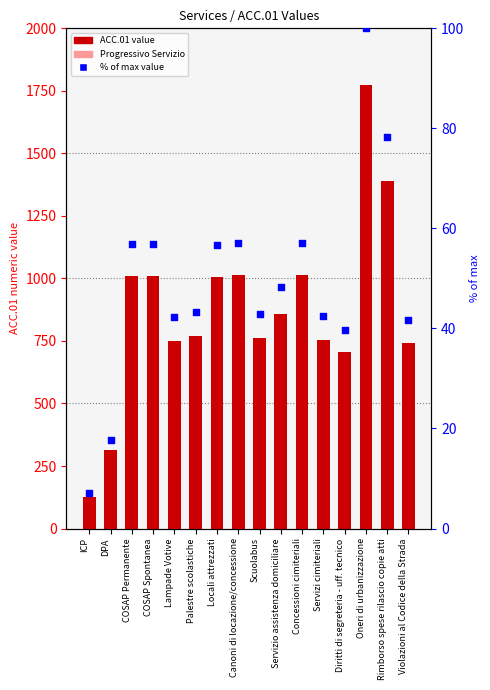

What are all the series names shown in the legend?

ACC.01 value, Progressivo Servizio, % of max value